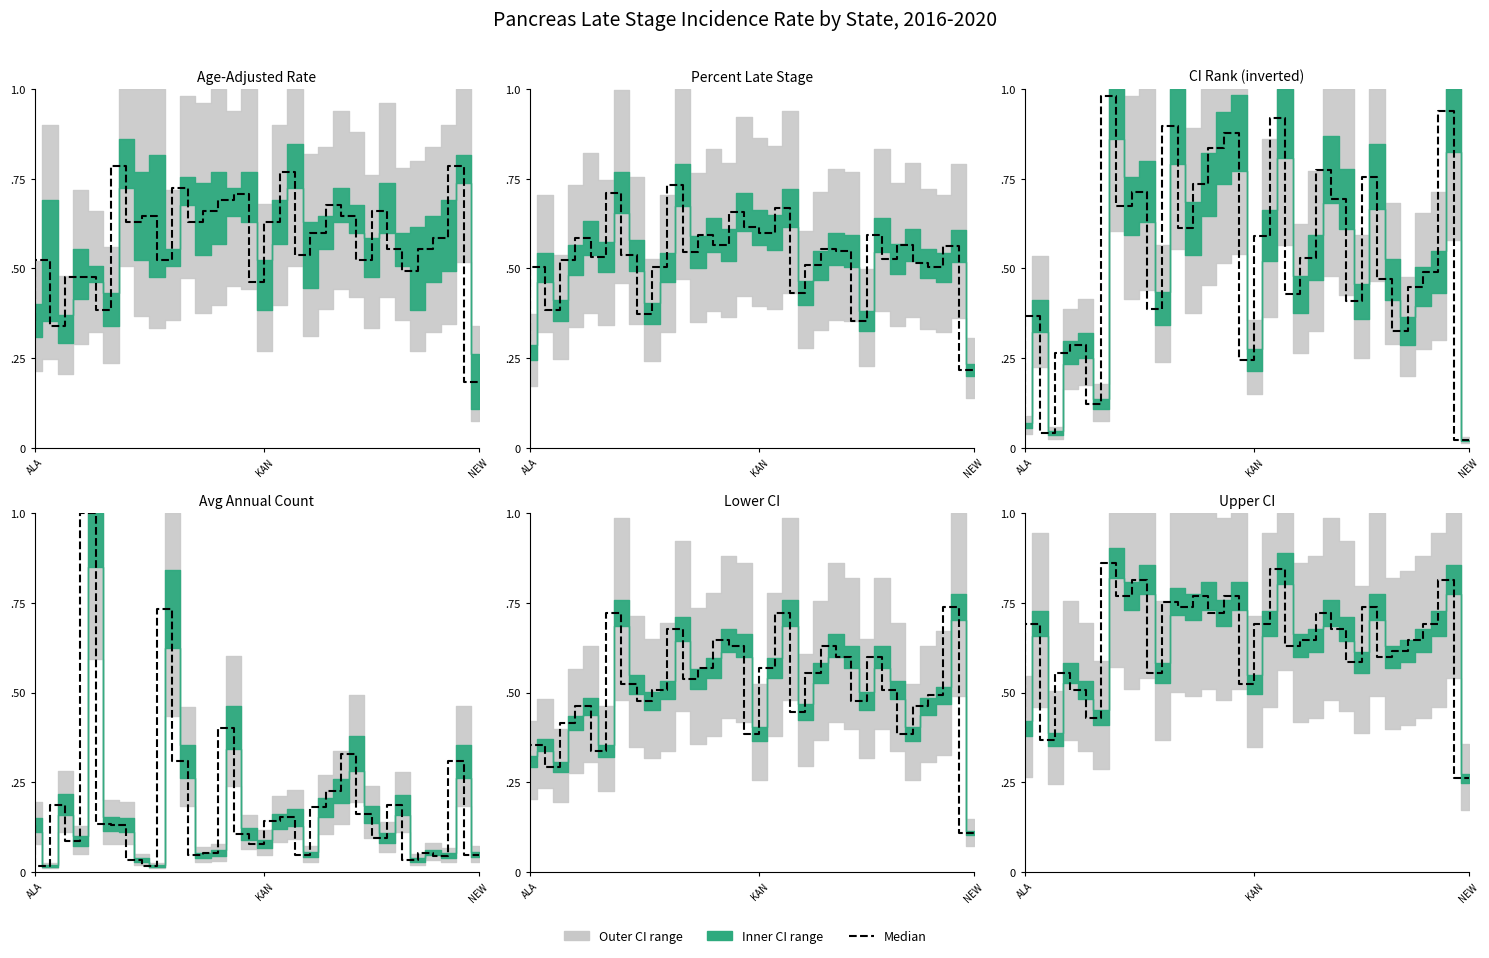

The value of Percent Late Stage at 17 is 0.9. True or false?

False